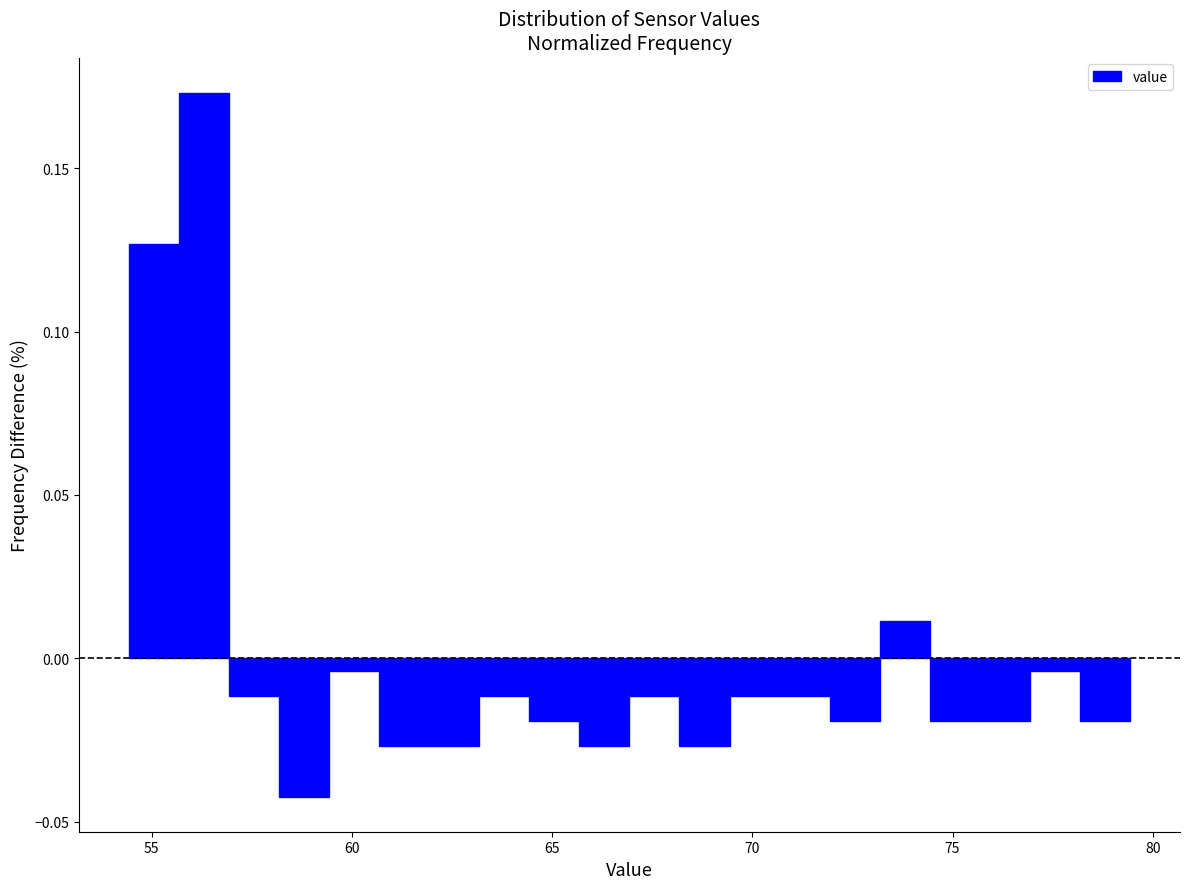

Around what value on the x-axis is the tallest bar? Give the approximate position of its centre, as read against the axis.

56.5